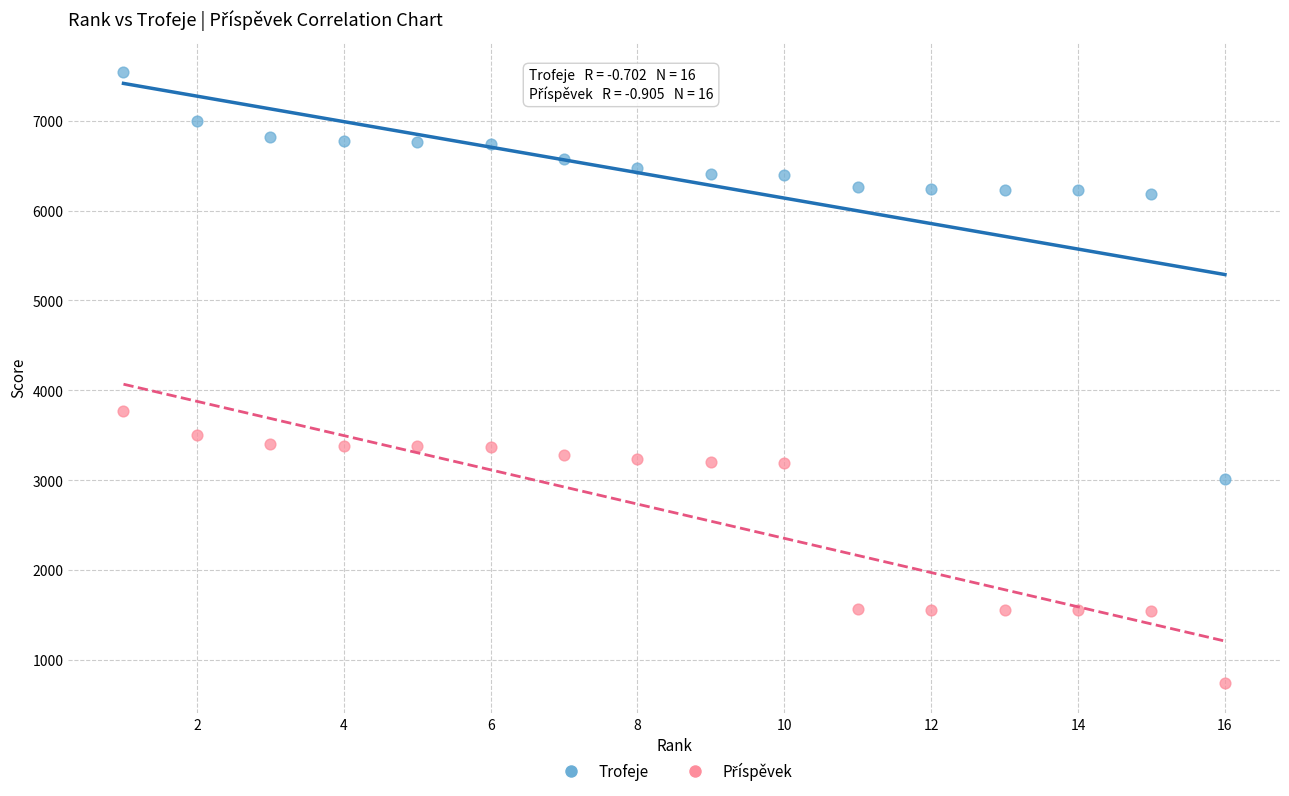

Which series contains the highest Y value?

Trofeje